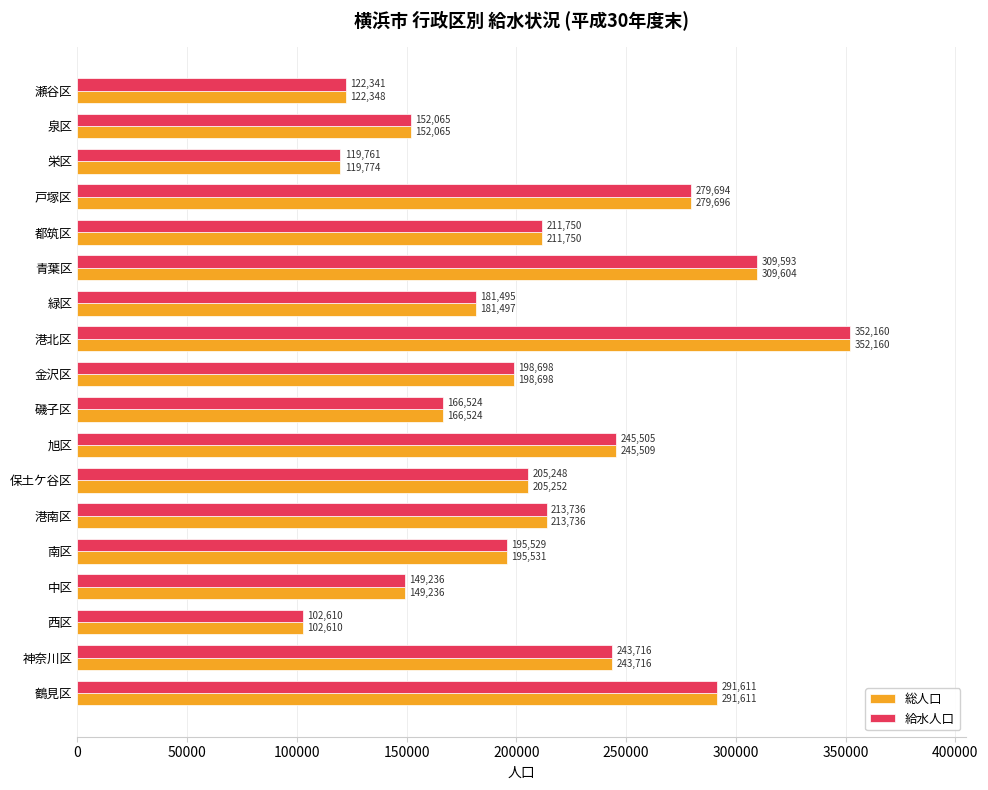

What are all the series names shown in the legend?

総人口, 給水人口